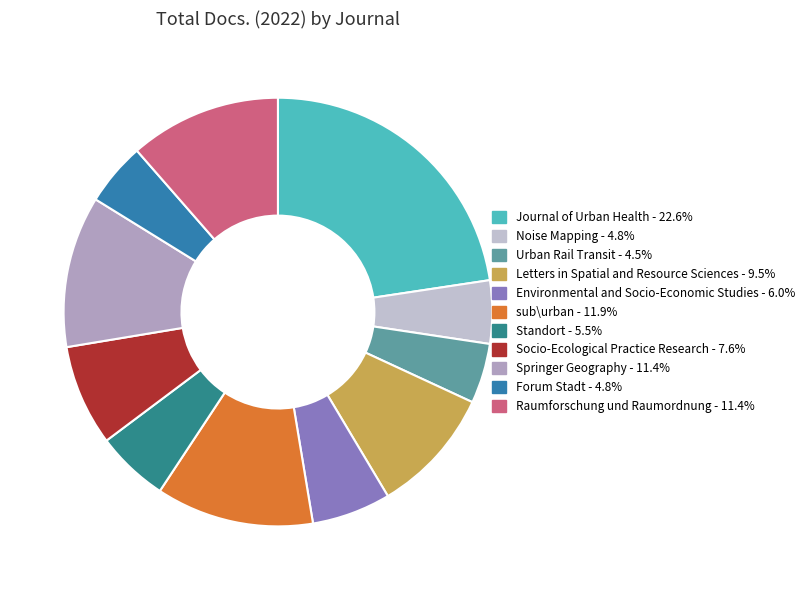

How much of the chart is everything except Urban Rail Transit?

95.5%